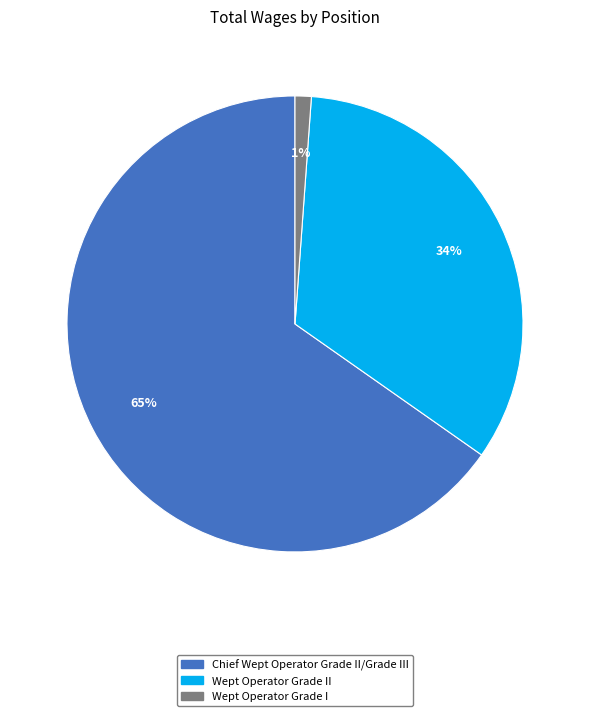

The Wept Operator Grade I slice represents 1% of the pie. True or false?

True